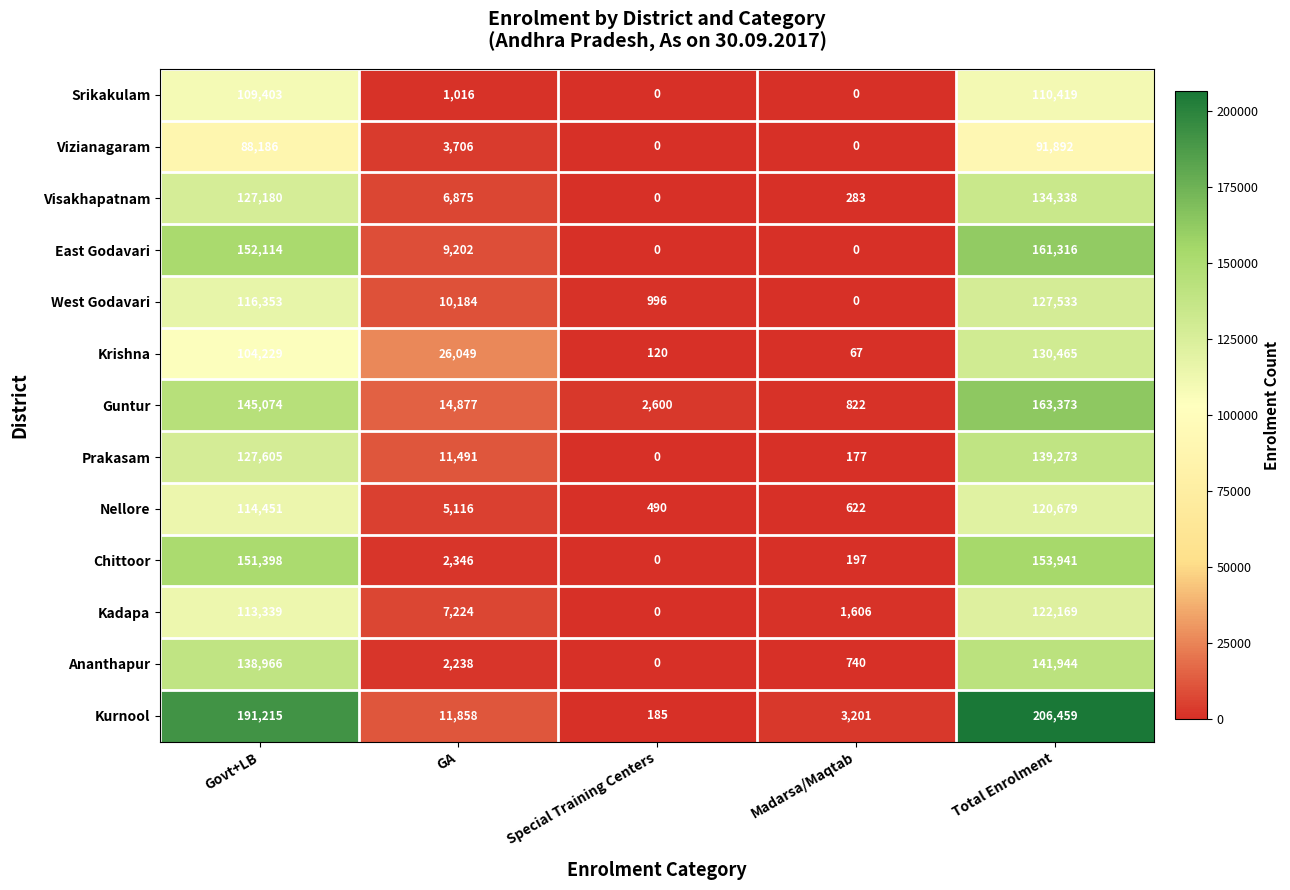

Which series changed the most between Madarsa/Maqtab and Total Enrolment?

Kurnool